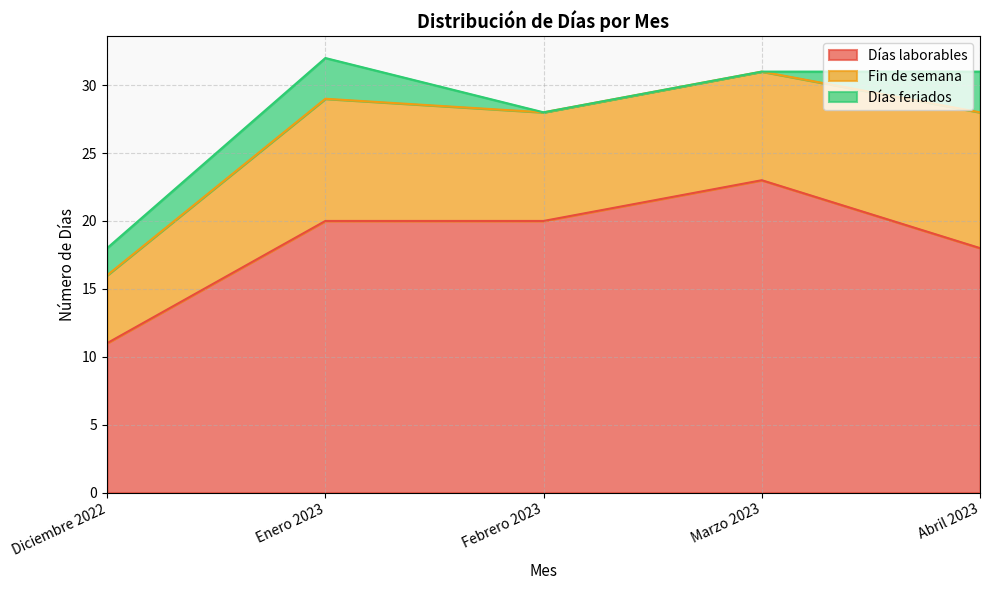

Reading left to right, list all the values displayed in this chart.

Días laborables: Diciembre 2022=11	Enero 2023=20	Febrero 2023=20	Marzo 2023=23	Abril 2023=18
Fin de semana: Diciembre 2022=5	Enero 2023=9	Febrero 2023=8	Marzo 2023=8	Abril 2023=10
Días feriados: Diciembre 2022=2	Enero 2023=3	Febrero 2023=0	Marzo 2023=0	Abril 2023=3